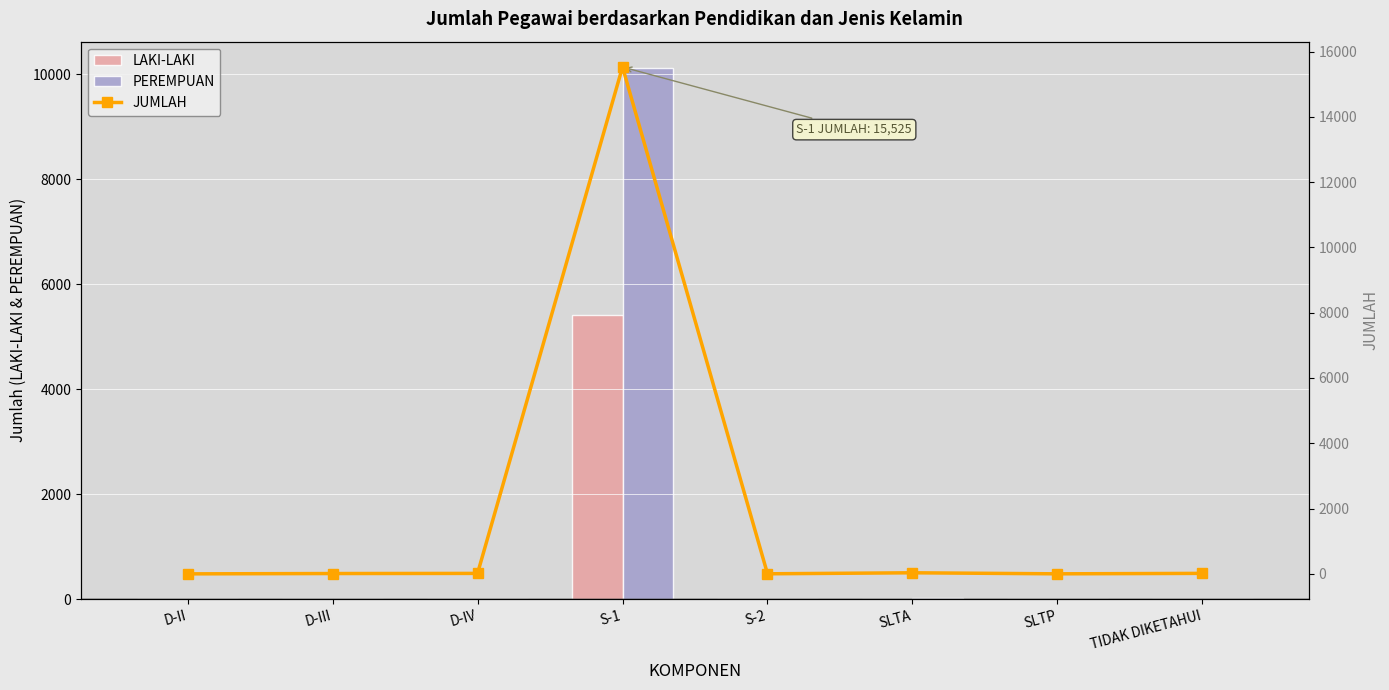

What is the label of the 4th bar from the right?

S-2